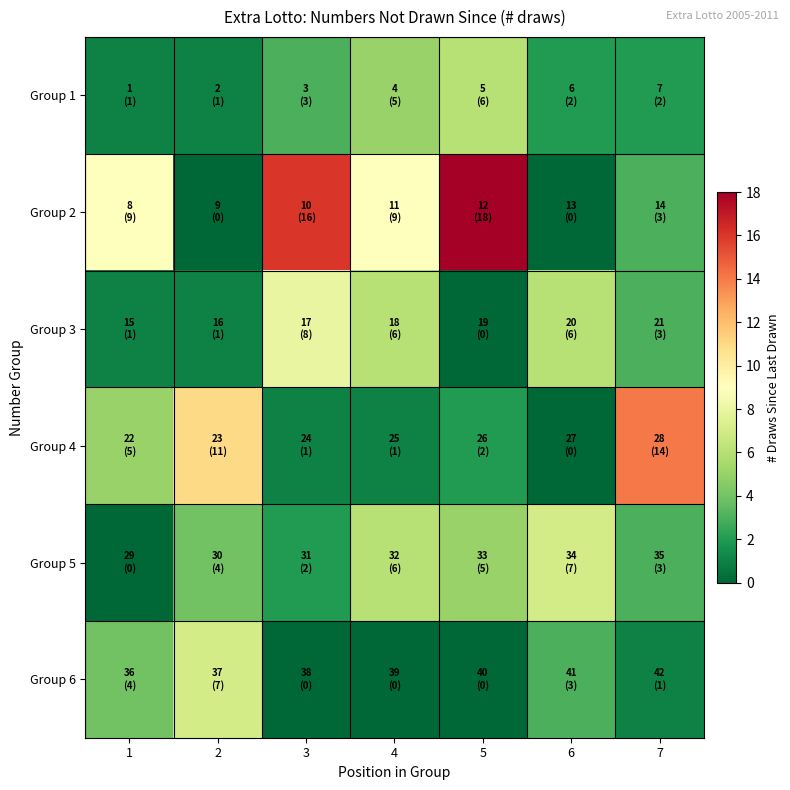

Between 3 and 4, which series saw the biggest shift?

Group 2